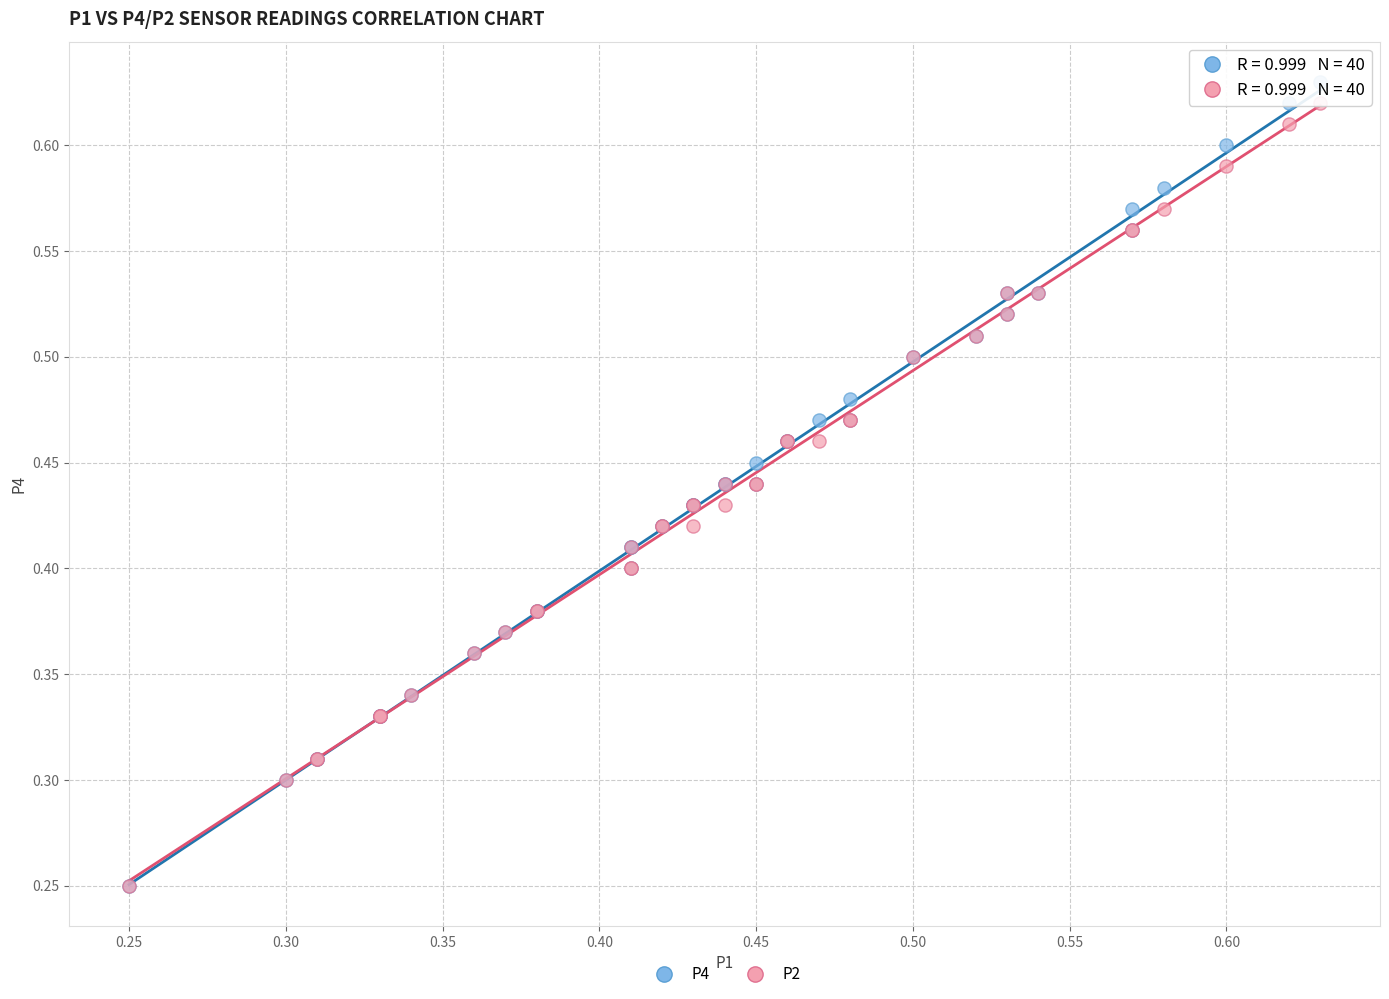

What are all the series names shown in the legend?

P4, P2